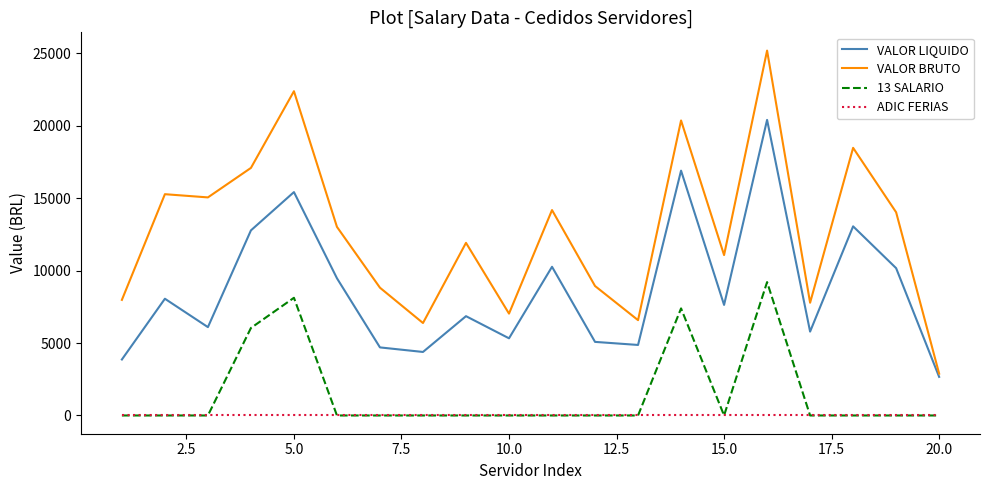

True or false: ADIC FERIAS and VALOR LIQUIDO cross at least once.

False